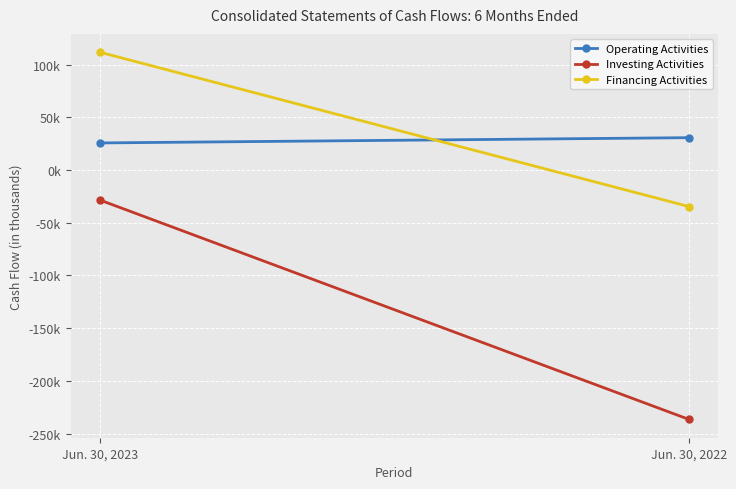

Reading left to right, extract all data points from this chart.

Operating Activities: 25699	30684
Investing Activities: -28485	-236521
Financing Activities: 111727	-34605